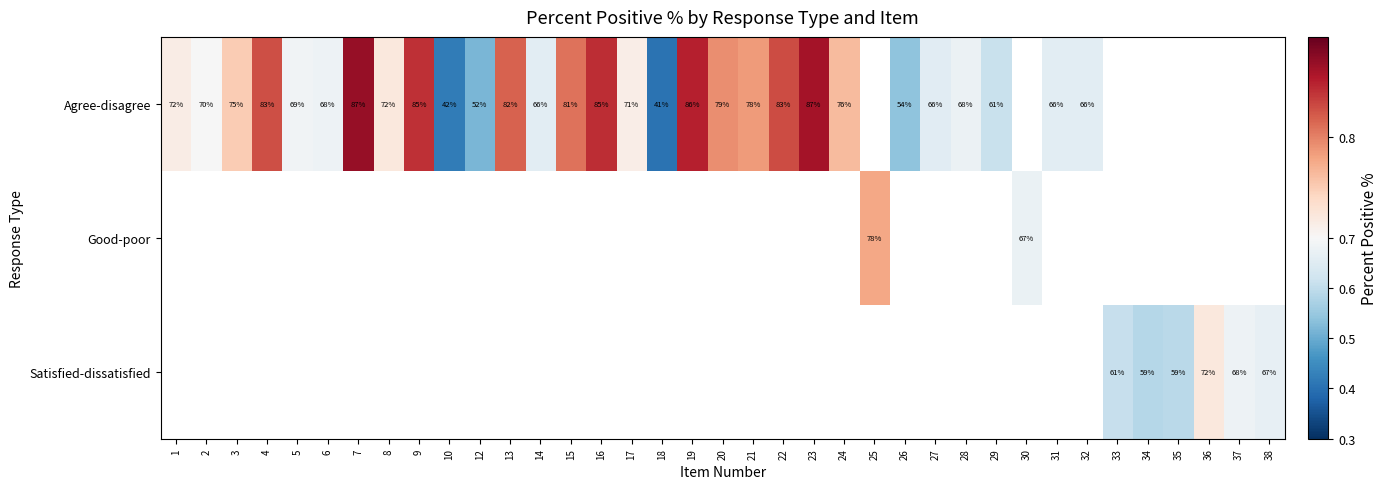

What is the greatest value displayed?

0.9